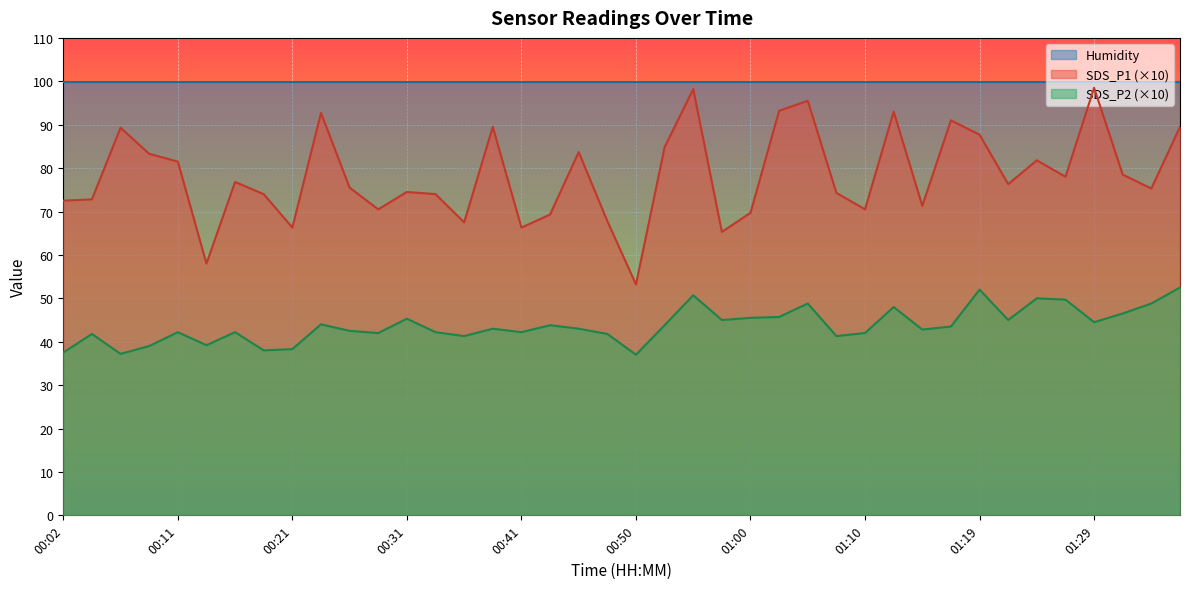

What is the average value of the SDS_P1 series?

78.3